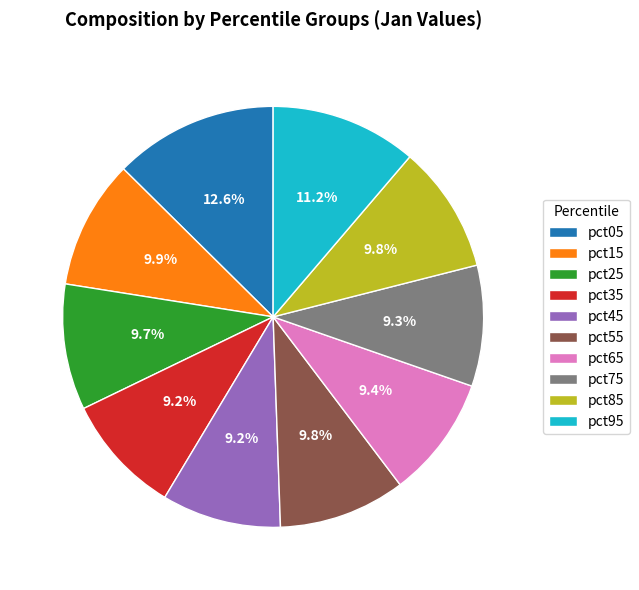

How many slices are in this pie chart?

10